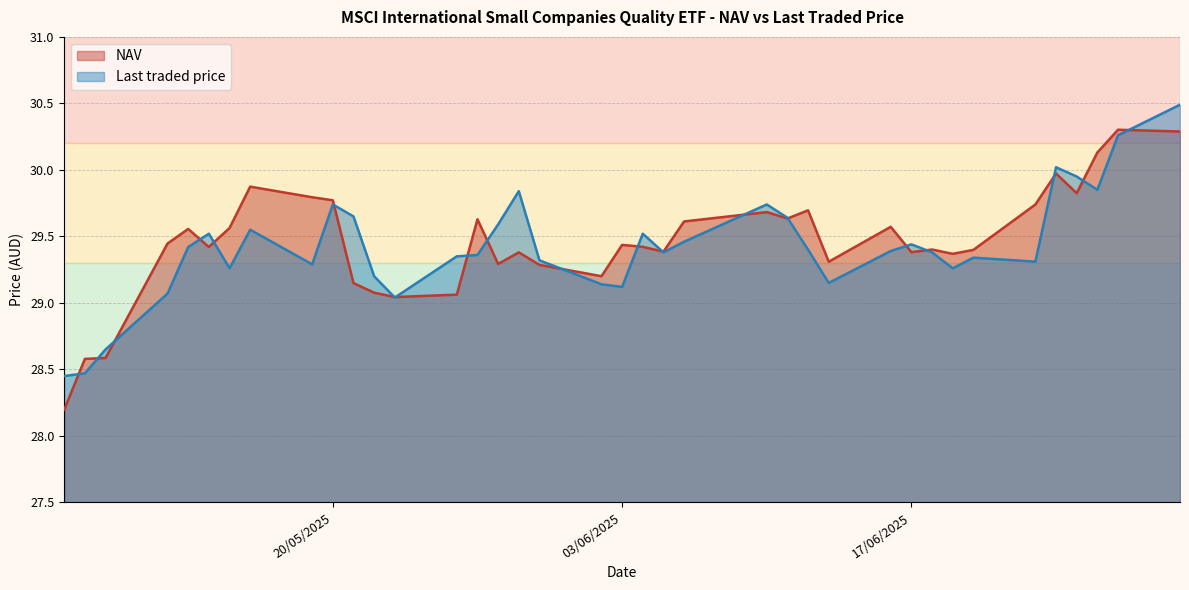

Which series ends up on top after the final intersection of NAV and Last traded price?

Last traded price